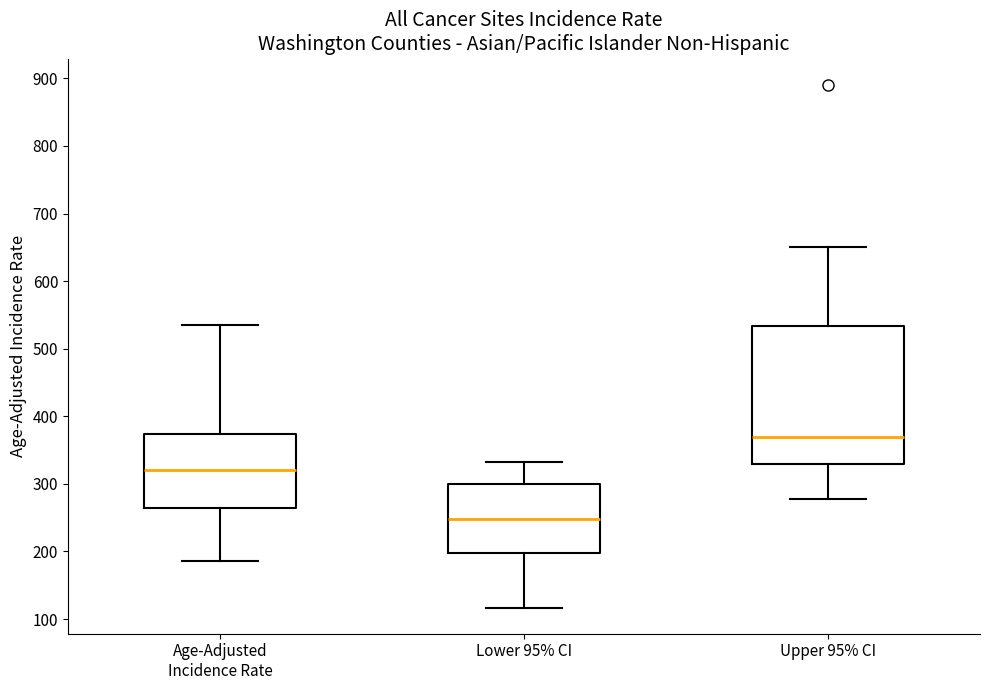

Which box is the tallest, from its lower edge to its upper edge?

Upper 95% CI